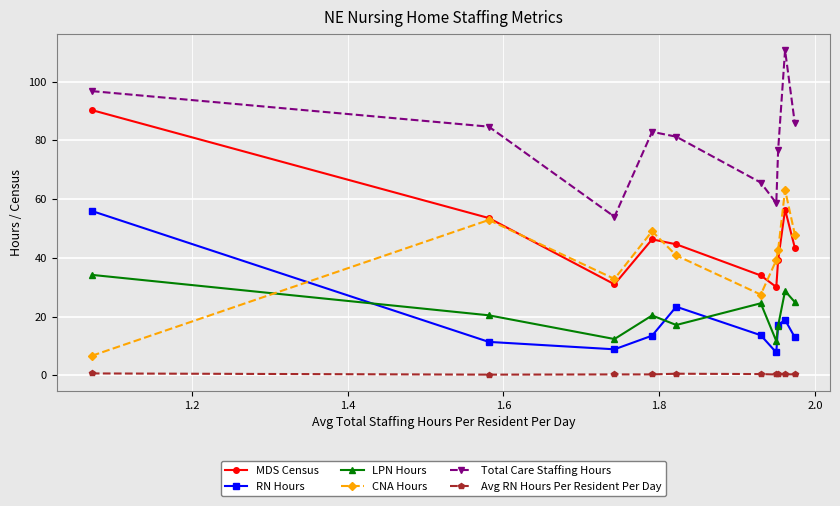

At how many categories does at least one series exceed 72?

7